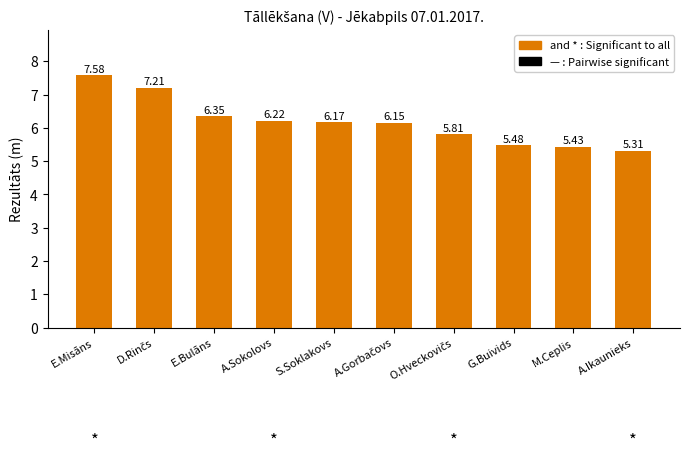

Which category has the lowest value across all series?

A.Ikaunieks